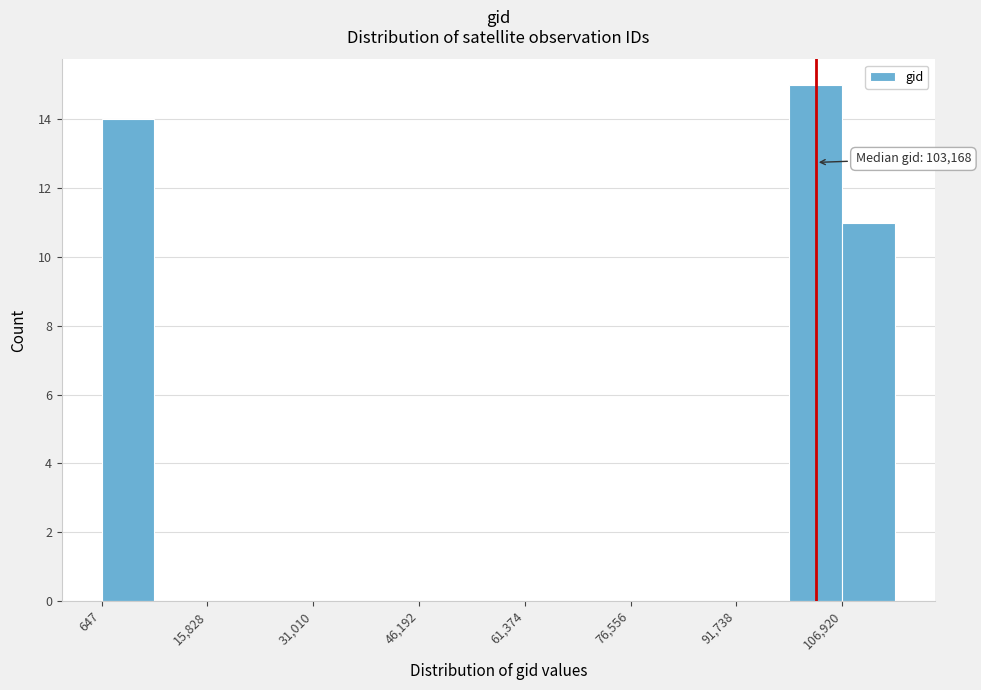

Around what value on the x-axis is the tallest bar? Give the approximate position of its centre, as read against the axis.

104000